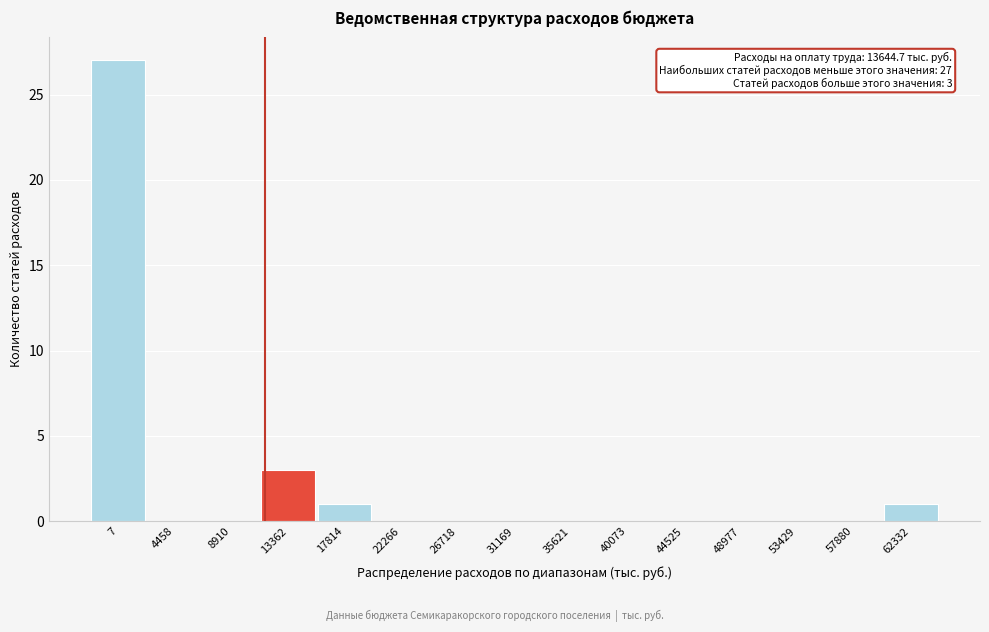

Reading right to left, extract all data points from this chart.

62332=1	57880=0	53429=0	48977=0	44525=0	40073=0	35621=0	31169=0	26718=0	22266=0	17814=1	13362=3	8910=0	4458=0	7=27